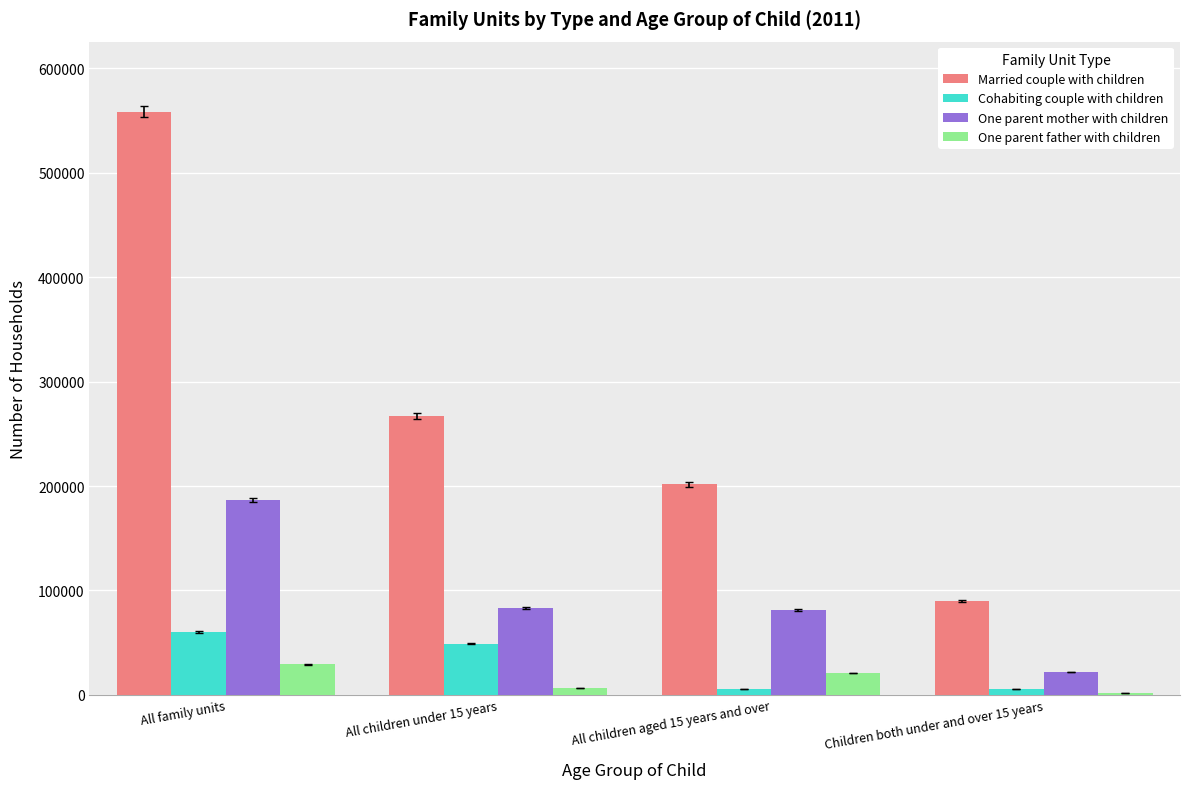

Rank the series by their maximum value, from highest to lowest.

Married couple with children, One parent mother with children, Cohabiting couple with children, One parent father with children